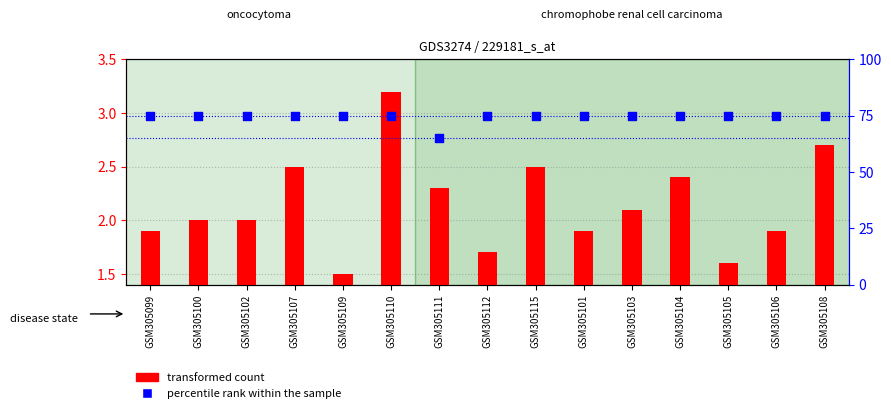

Which series contains the highest Y value?

percentile rank within the sample